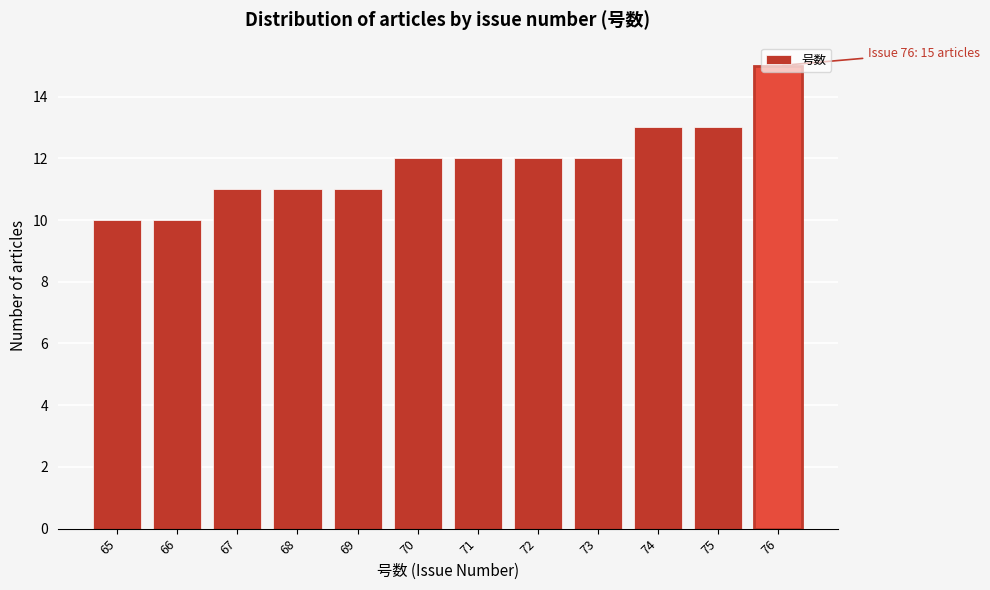

What value does the data have at 68?

11